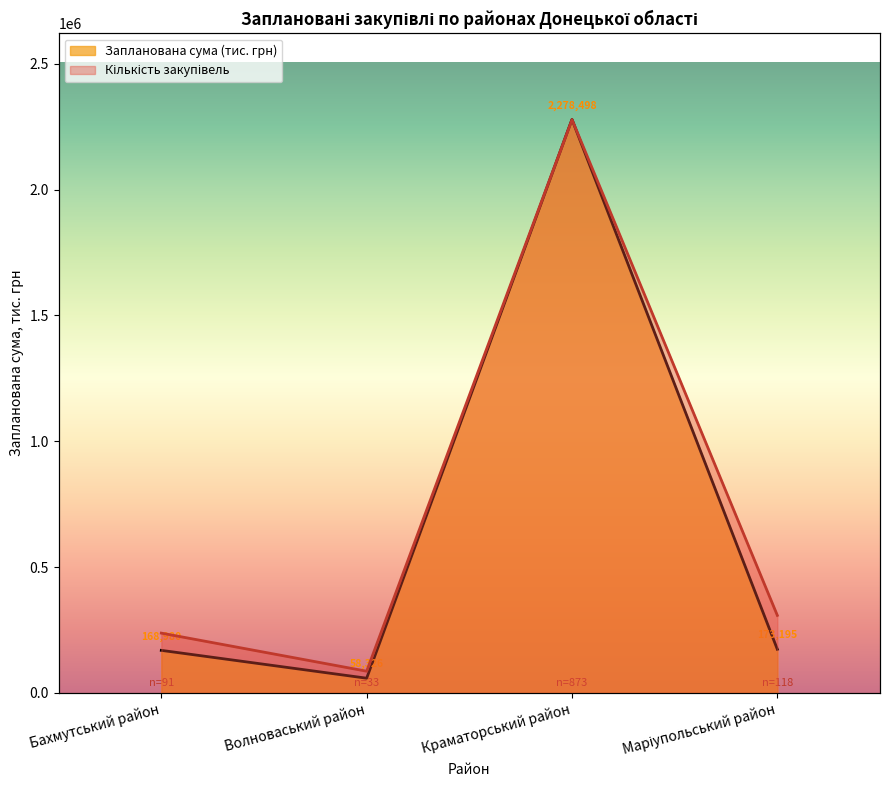

Which series has the largest range (max minus min)?

Запланована сума (тис. грн)